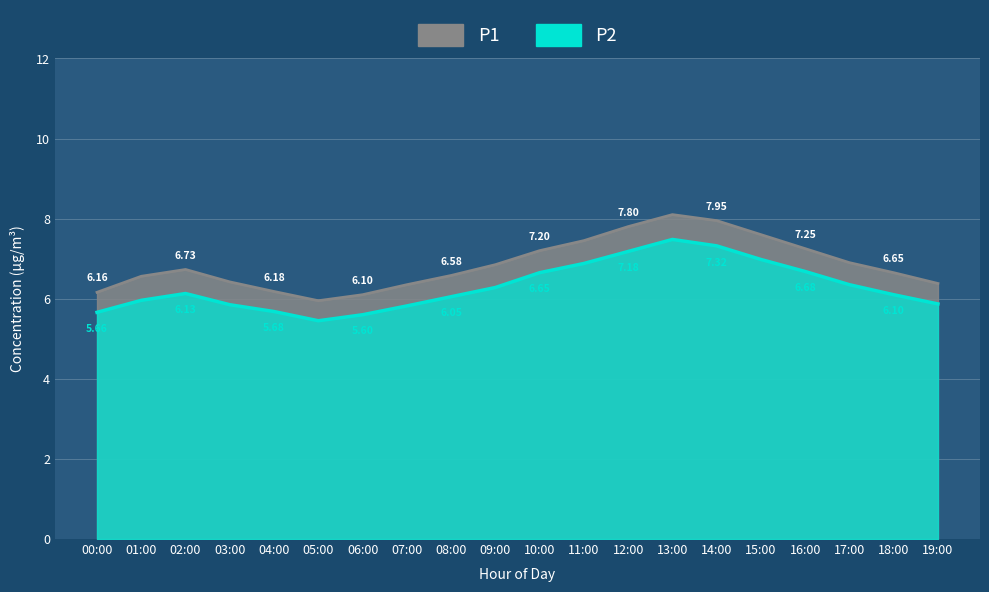

How many data points does each series have?

20